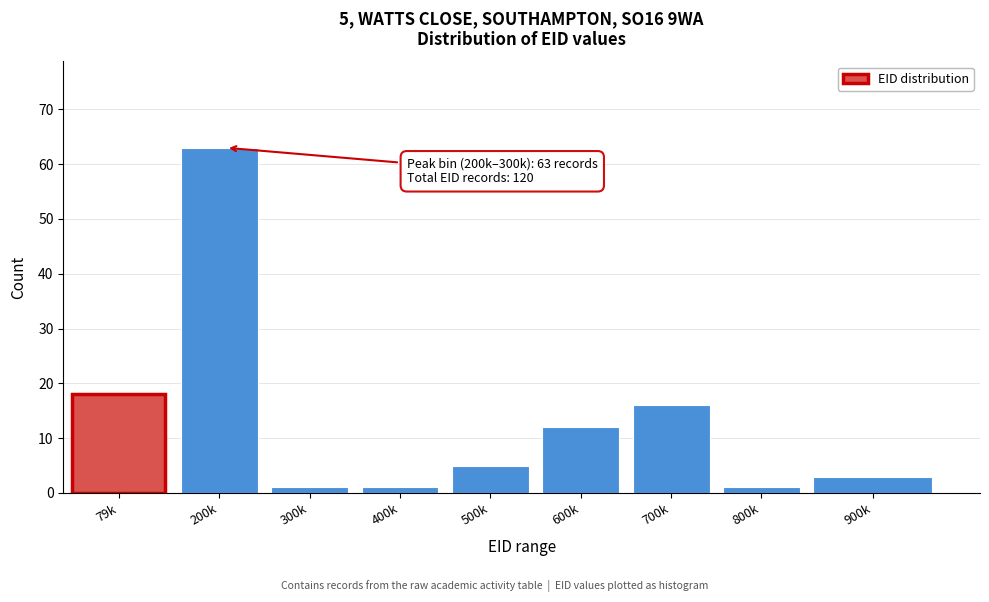

Reading left to right, list all the values displayed in this chart.

18	63	1	1	5	12	16	1	3